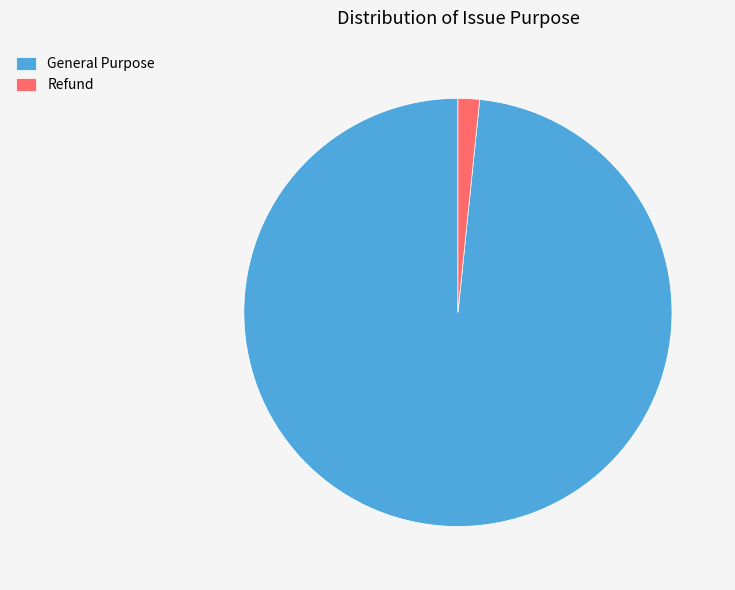

How many segments does this pie chart have?

2